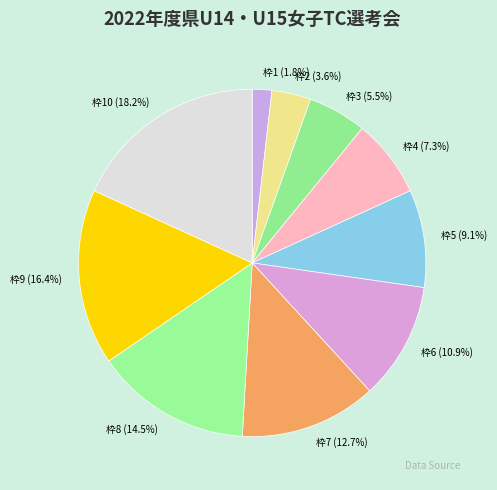

Does any single category account for the majority?

No